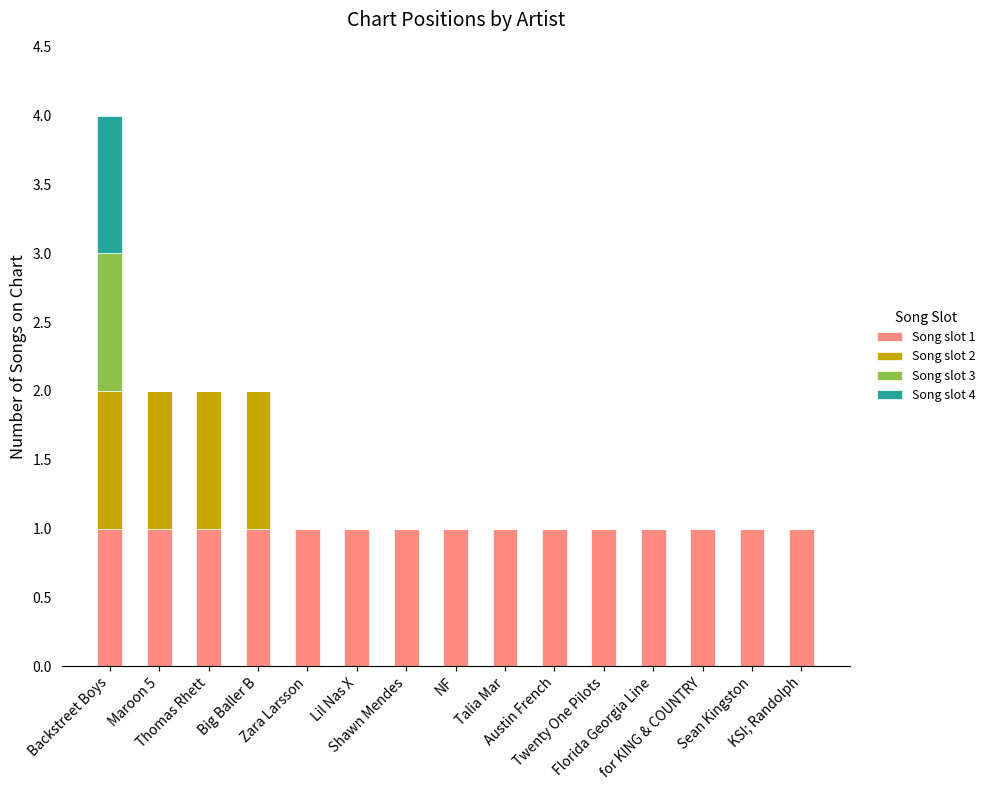

What are all the series names shown in the legend?

Song slot 1, Song slot 2, Song slot 3, Song slot 4